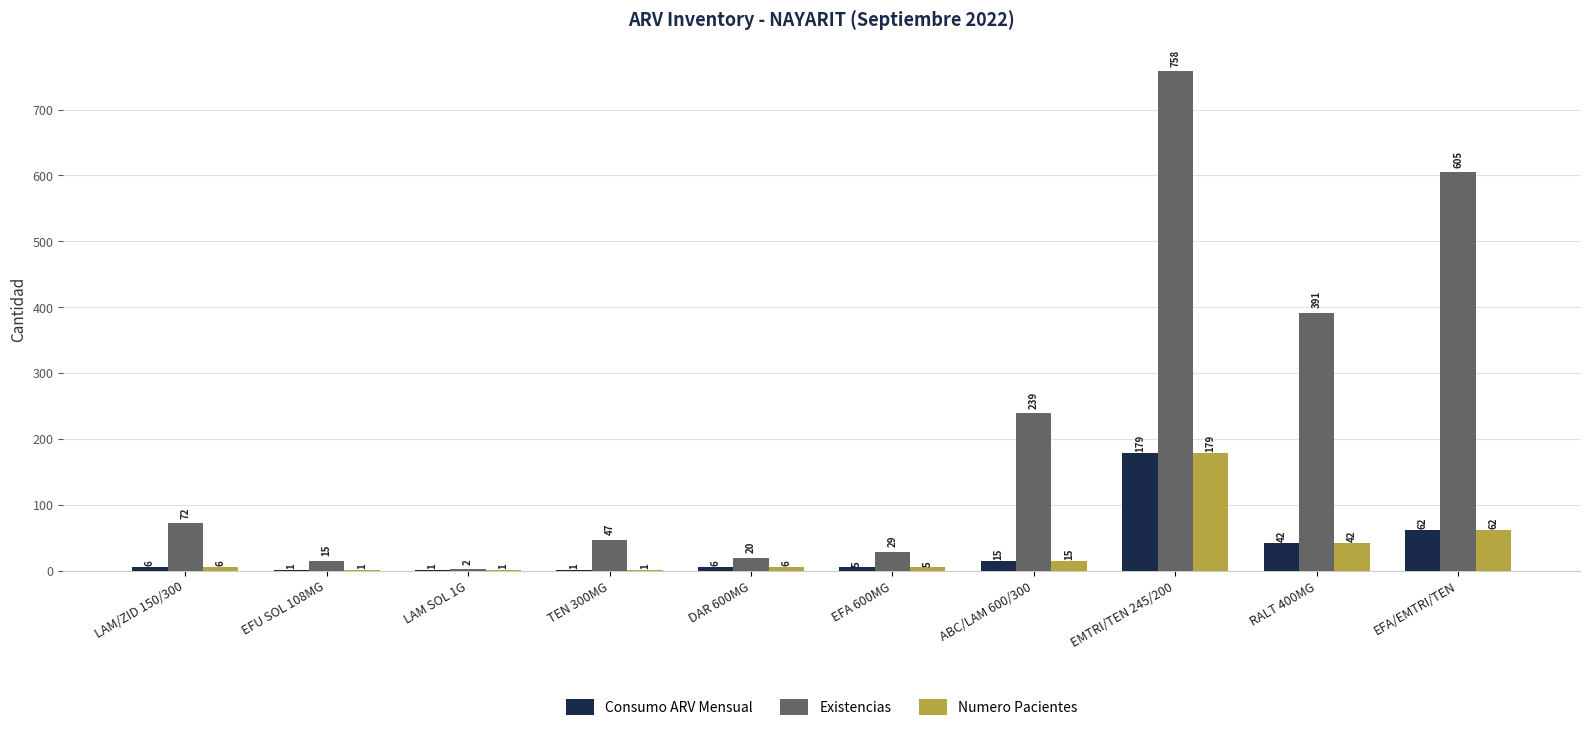

Which category has the highest value across all series?

EMTRI/TEN 245/200